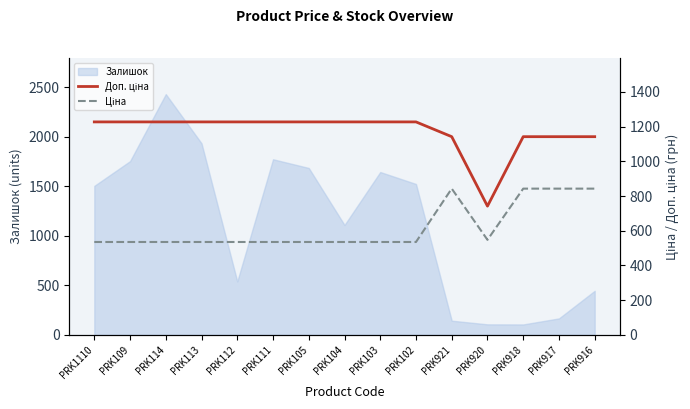

Count the number of categories in the chart.

15